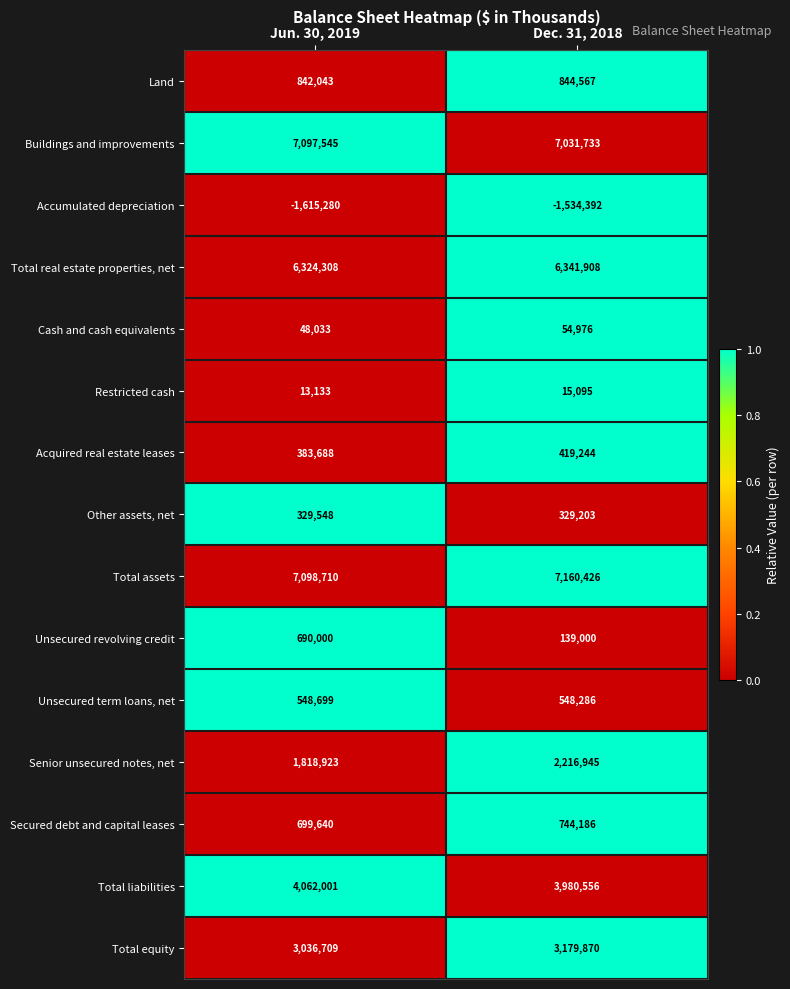

Which label corresponds to the largest value in the chart?

Dec. 31, 2018